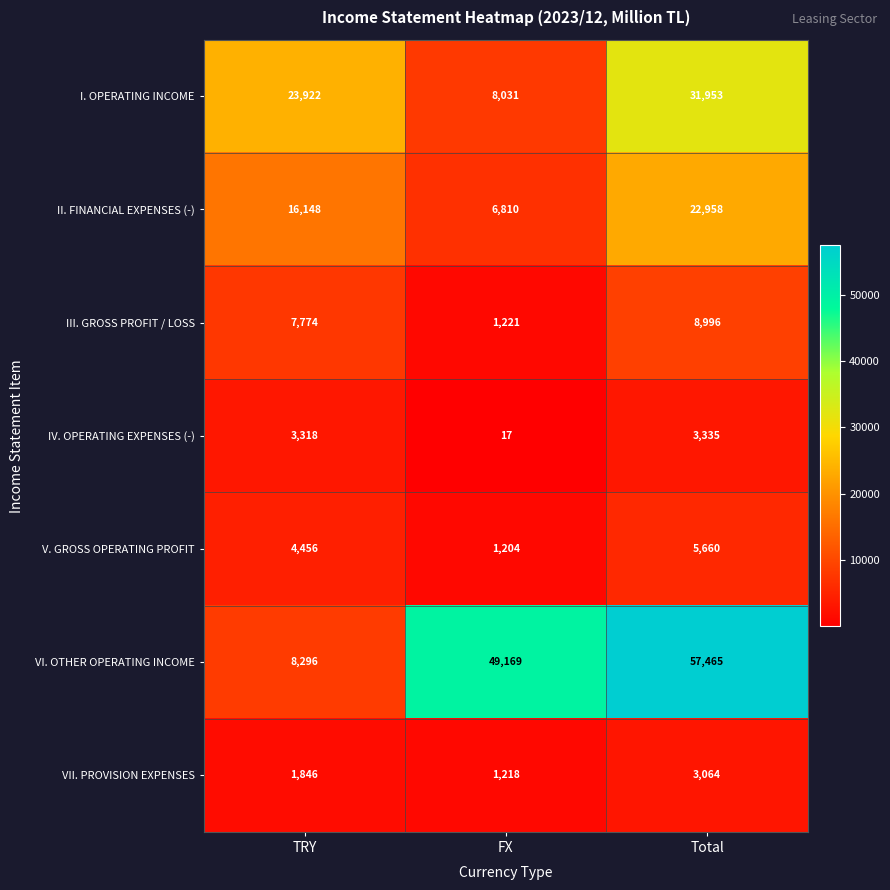

Rank the series by their maximum value, from highest to lowest.

VI. OTHER OPERATING INCOME, I. OPERATING INCOME, II. FINANCIAL EXPENSES (-), III. GROSS PROFIT / LOSS, V. GROSS OPERATING PROFIT, IV. OPERATING EXPENSES (-), VII. PROVISION EXPENSES